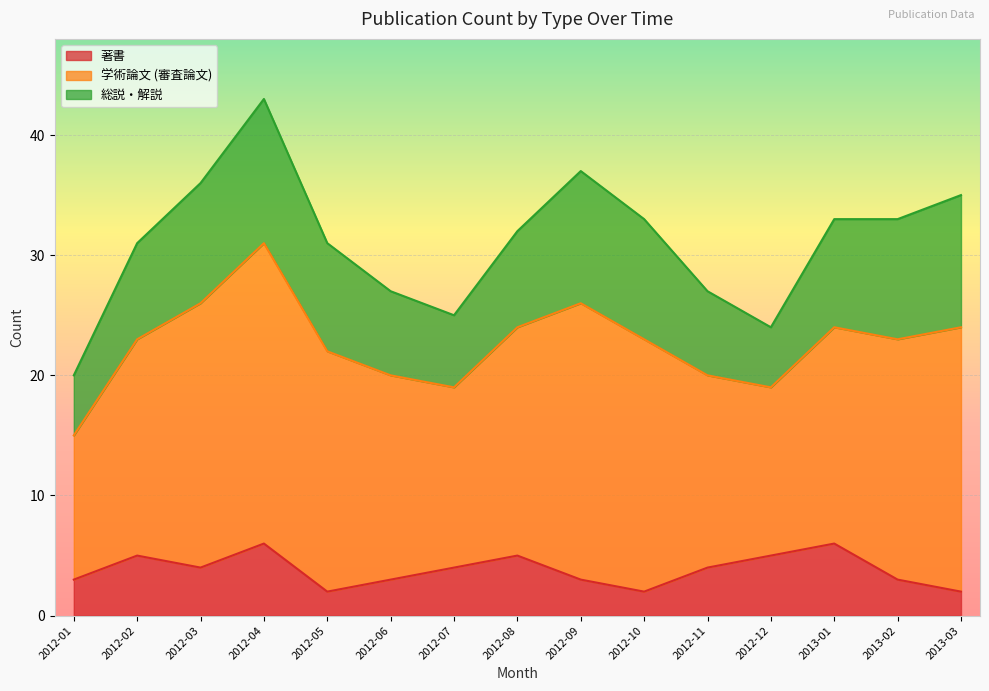

Reading left to right, transcribe all the data shown in this chart.

著書: 3	5	4	6	2	3	4	5	3	2	4	5	6	3	2
学術論文 (審査論文): 12	18	22	25	20	17	15	19	23	21	16	14	18	20	22
総説・解説: 5	8	10	12	9	7	6	8	11	10	7	5	9	10	11